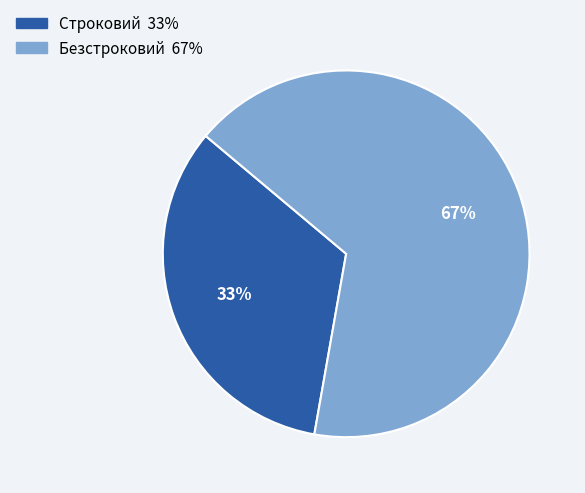

To the nearest percent, what portion does Строковий represent?

33%